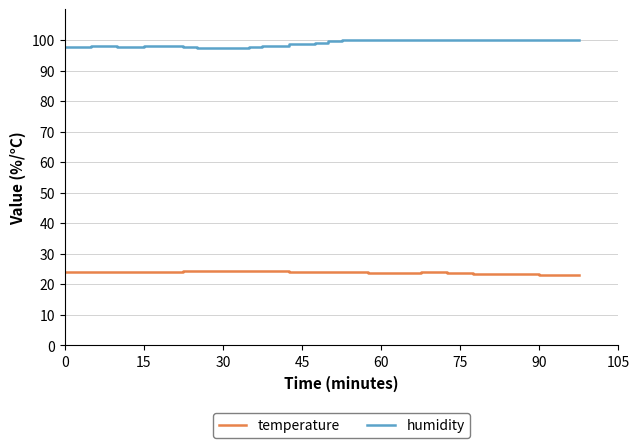

Rank the series by their maximum value, from lowest to highest.

temperature, humidity